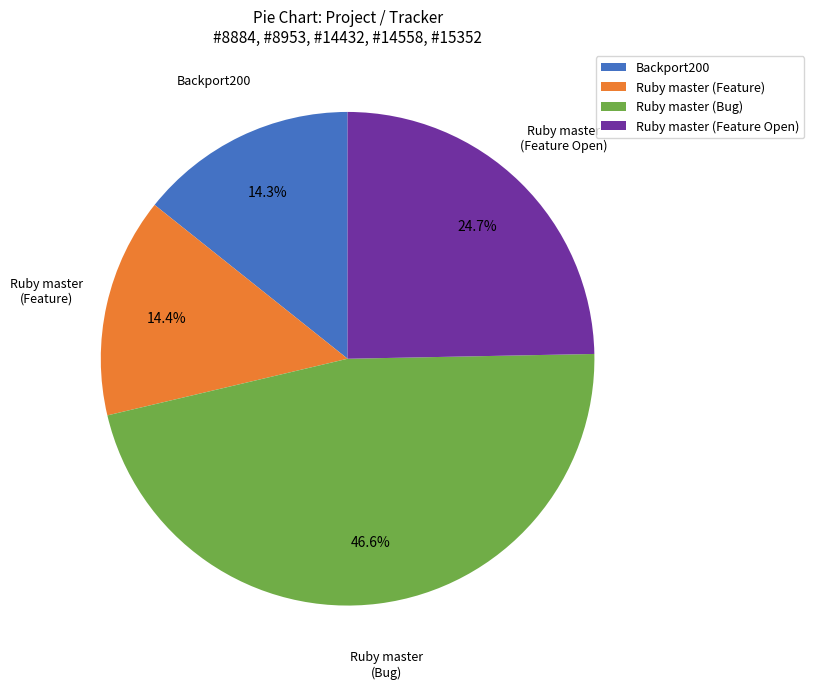

What is the total percentage of Backport200 and Ruby master (Bug)?

60.9%